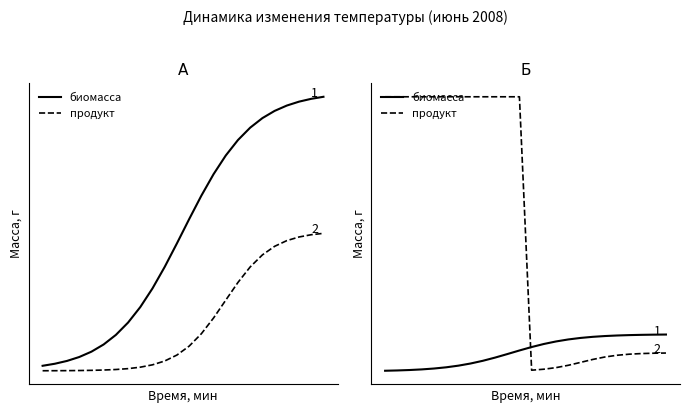

How many categories are shown in the chart?

24